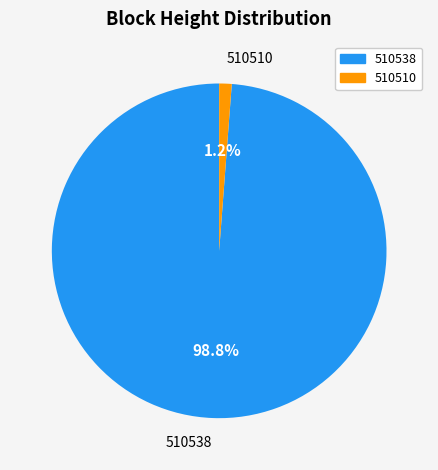

To the nearest percent, what is the difference between the largest and smallest slice percentages?

98%